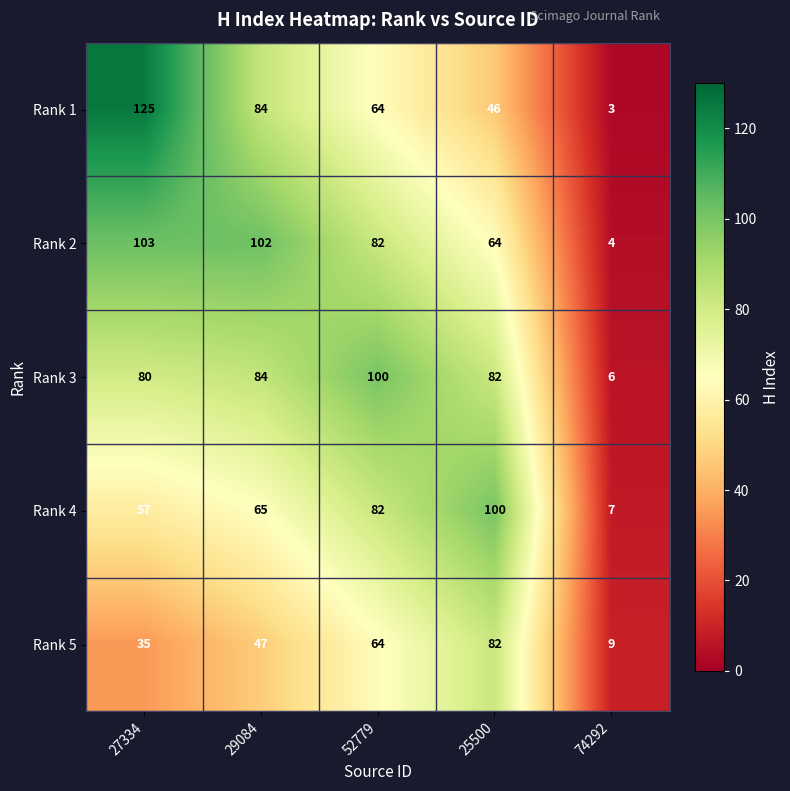

At which label is Rank 3 closest to 53?

27334